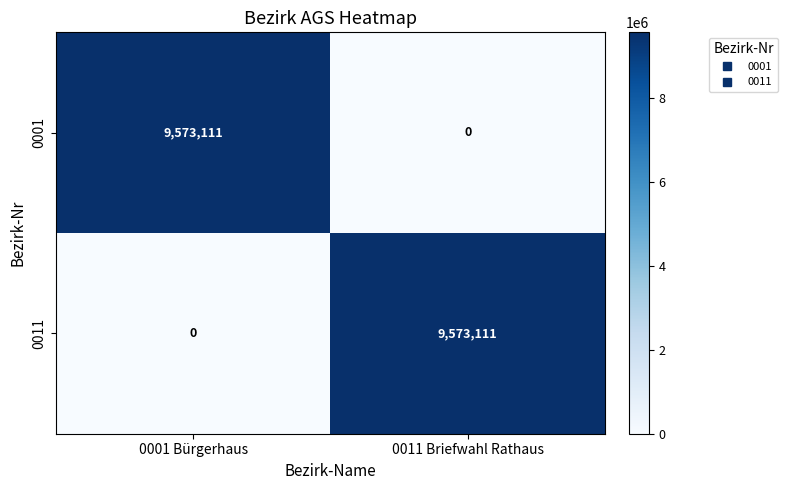

Where is 0011 nearest to the value 4786555?

0001 Bürgerhaus